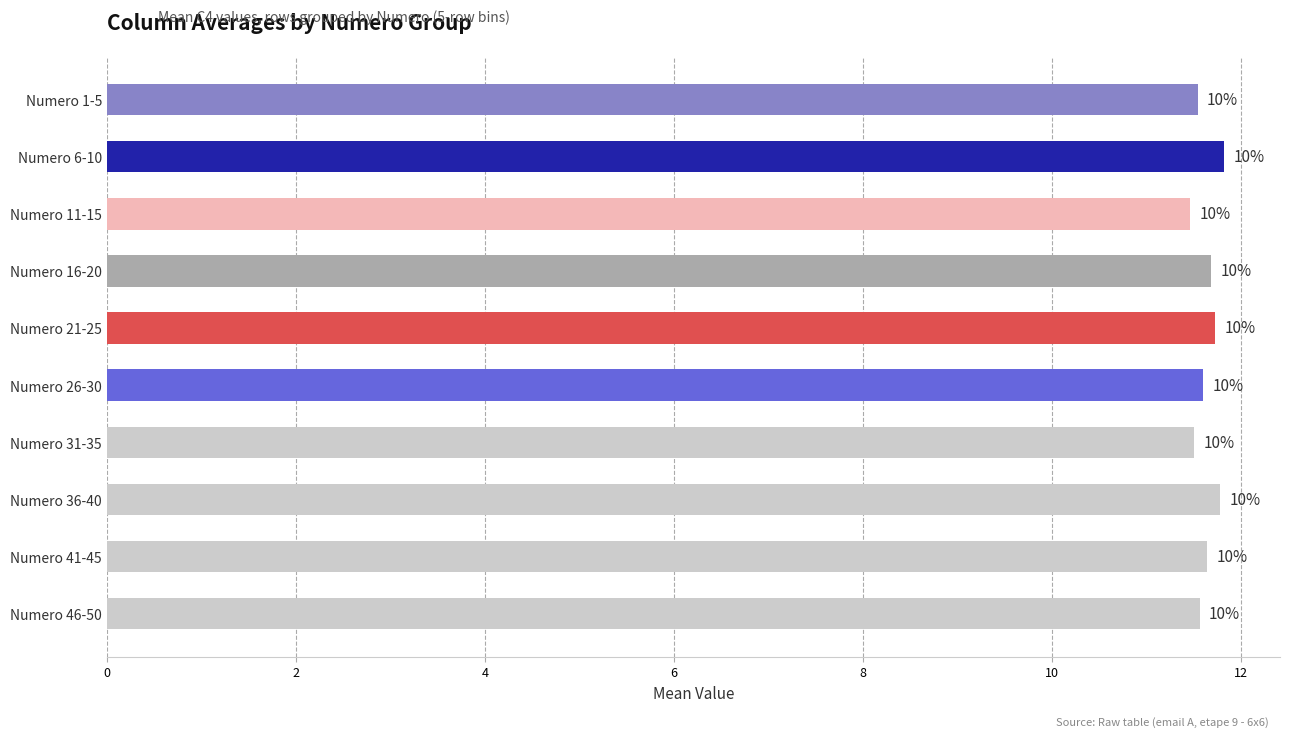

Are the bars horizontal?

Yes